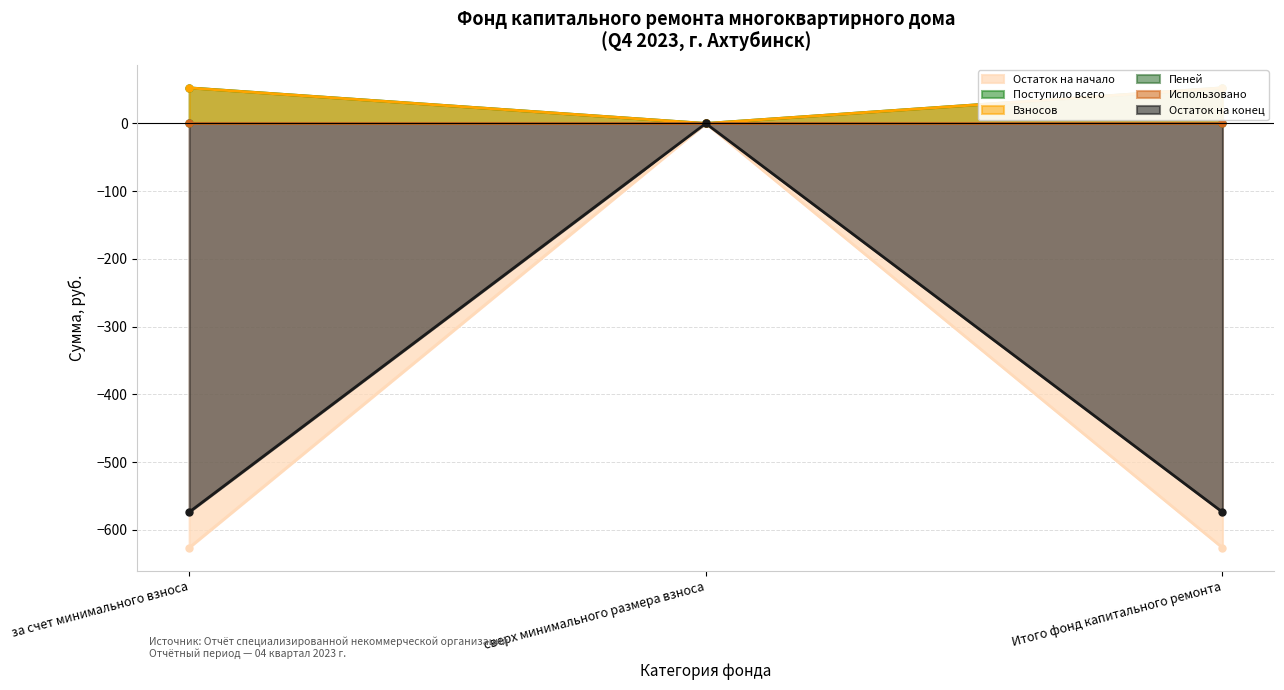

What position from the right is Итого фонд капитального ремонта?

1